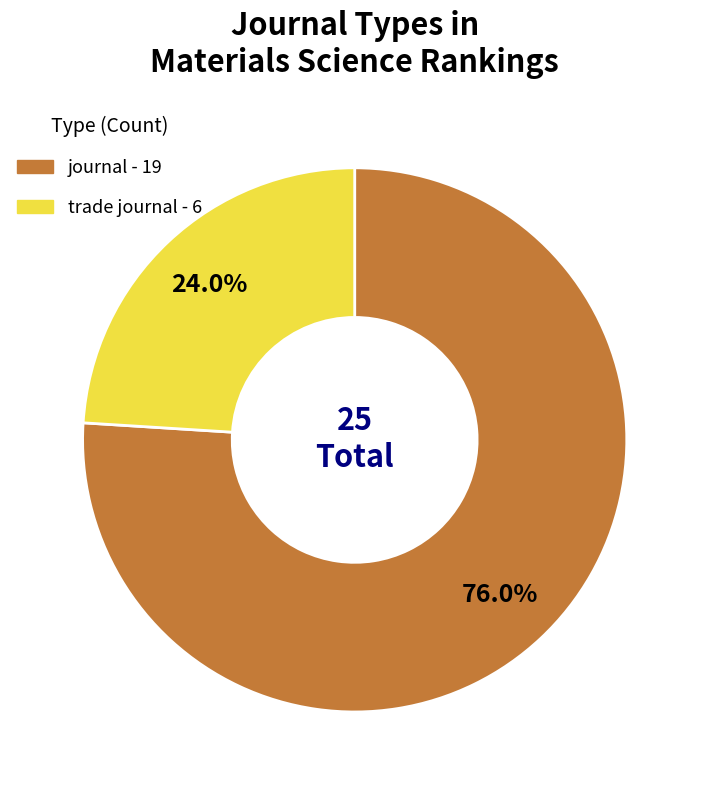

To the nearest percent, what portion does trade journal represent?

24%